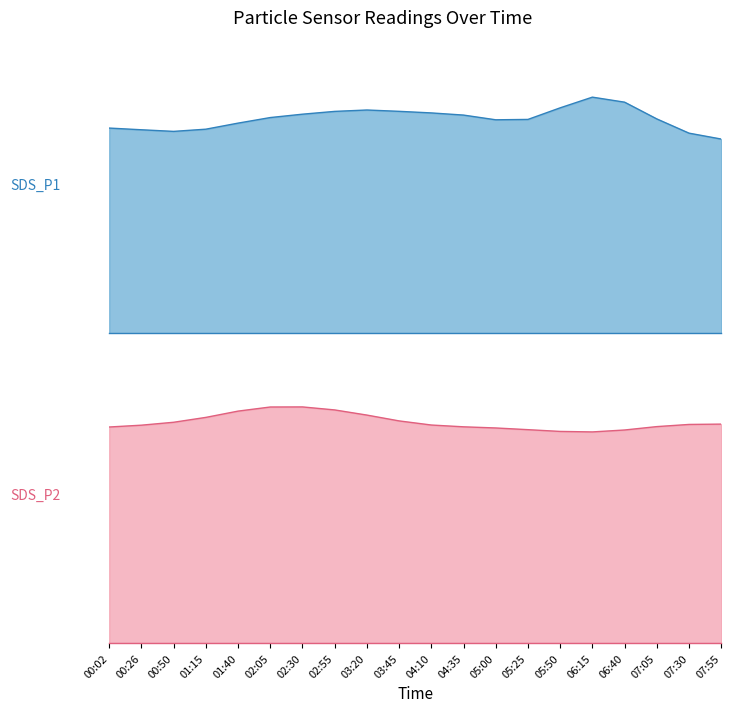

Is it true that SDS_P1 equals 8.3 at 05:00?

True